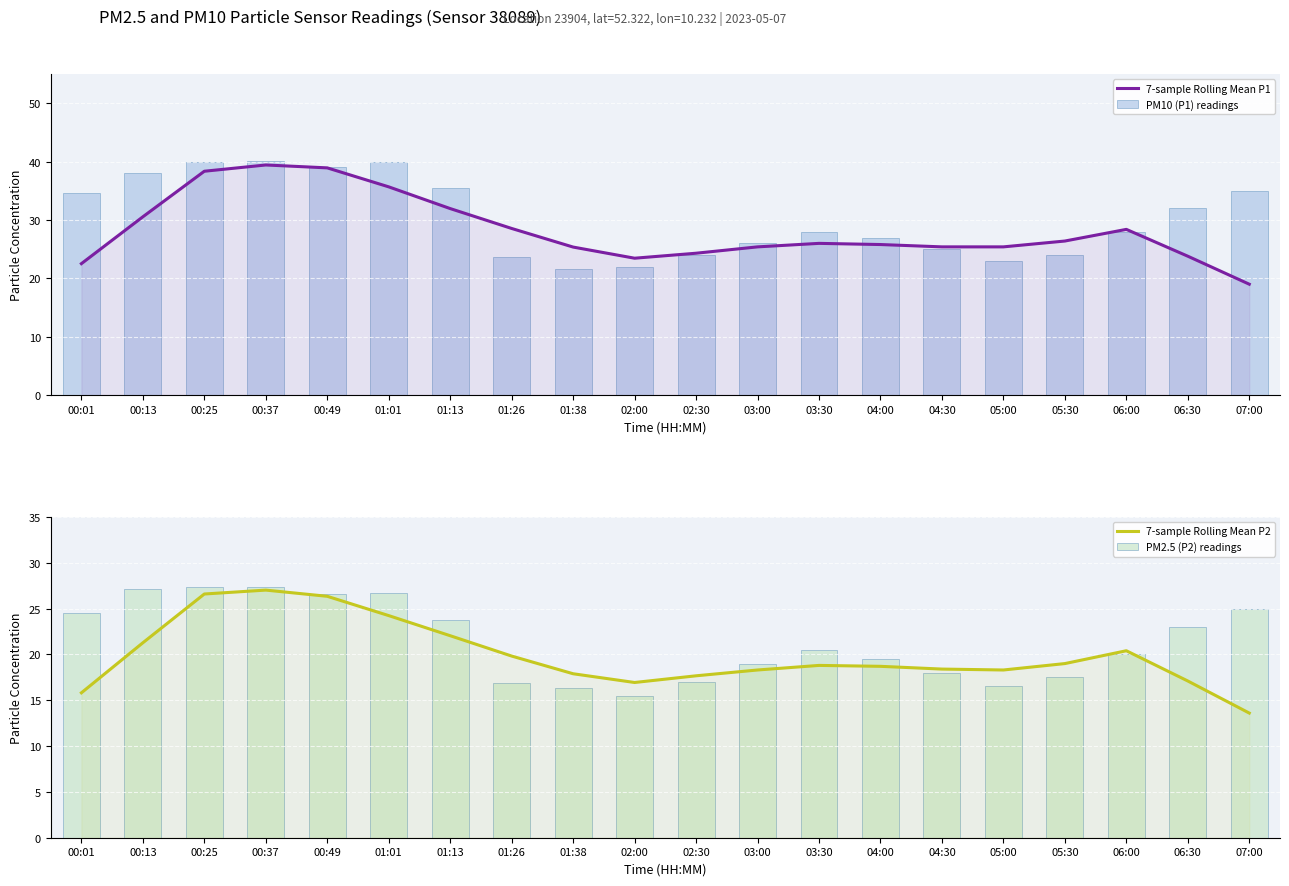

Reading left to right, what are all the values shown in this chart?

7-sample Rolling Mean P1: 00:01=22.5	00:13=30.6	00:25=38.4	00:37=39.4	00:49=38.9	01:01=35.7	01:13=32.0	01:26=28.6	01:38=25.4	02:00=23.5	02:30=24.3	03:00=25.4	03:30=26.0	04:00=25.8	04:30=25.4	05:00=25.4	05:30=26.4	06:00=28.4	06:30=23.8	07:00=19.0
PM10 (P1) readings: 00:01=34.6	00:13=38.0	00:25=40.0	00:37=40.2	00:49=39.0	01:01=40.0	01:13=35.5	01:26=23.7	01:38=21.6	02:00=22.0	02:30=24.0	03:00=26.0	03:30=28.0	04:00=27.0	04:30=25.0	05:00=23.0	05:30=24.0	06:00=28.0	06:30=32.0	07:00=35.0
7-sample Rolling Mean P2: 00:01=15.8	00:13=21.3	00:25=26.6	00:37=27.0	00:49=26.3	01:01=24.2	01:13=22.0	01:26=19.8	01:38=17.9	02:00=16.9	02:30=17.7	03:00=18.3	03:30=18.8	04:00=18.7	04:30=18.4	05:00=18.3	05:30=19.0	06:00=20.4	06:30=17.1	07:00=13.6
PM2.5 (P2) readings: 00:01=24.5	00:13=27.1	00:25=27.4	00:37=27.3	00:49=26.6	01:01=26.6	01:13=23.8	01:26=16.9	01:38=16.3	02:00=15.5	02:30=17.0	03:00=19.0	03:30=20.5	04:00=19.5	04:30=18.0	05:00=16.5	05:30=17.5	06:00=20.0	06:30=23.0	07:00=25.0